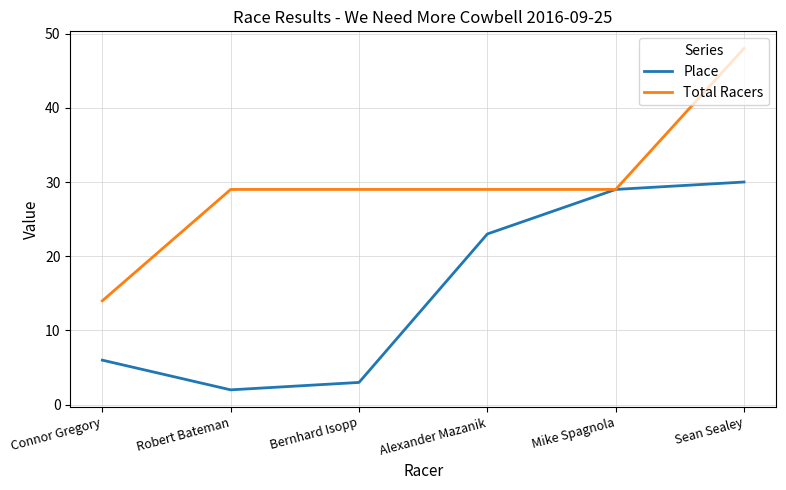

List the series in order of their overall mean, highest first.

Total Racers, Place